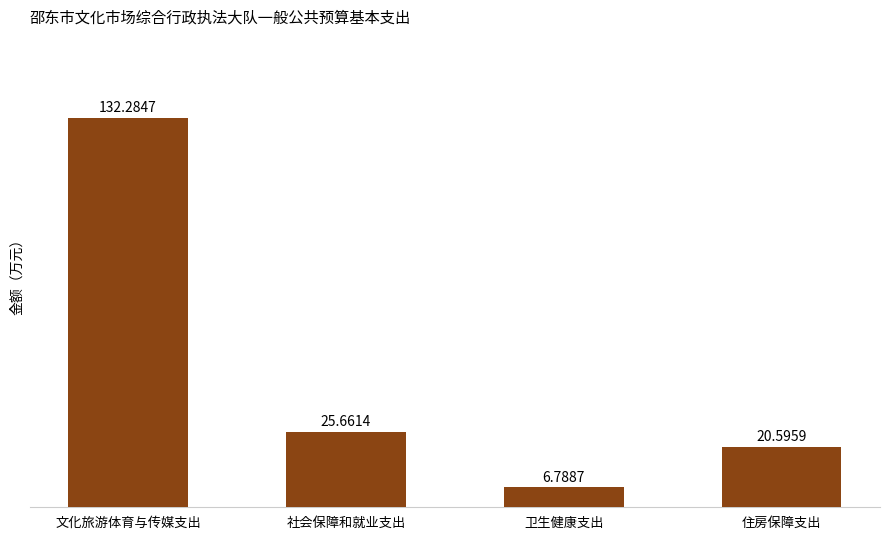

Reading right to left, extract all data points from this chart.

20.6	6.8	25.7	132.3